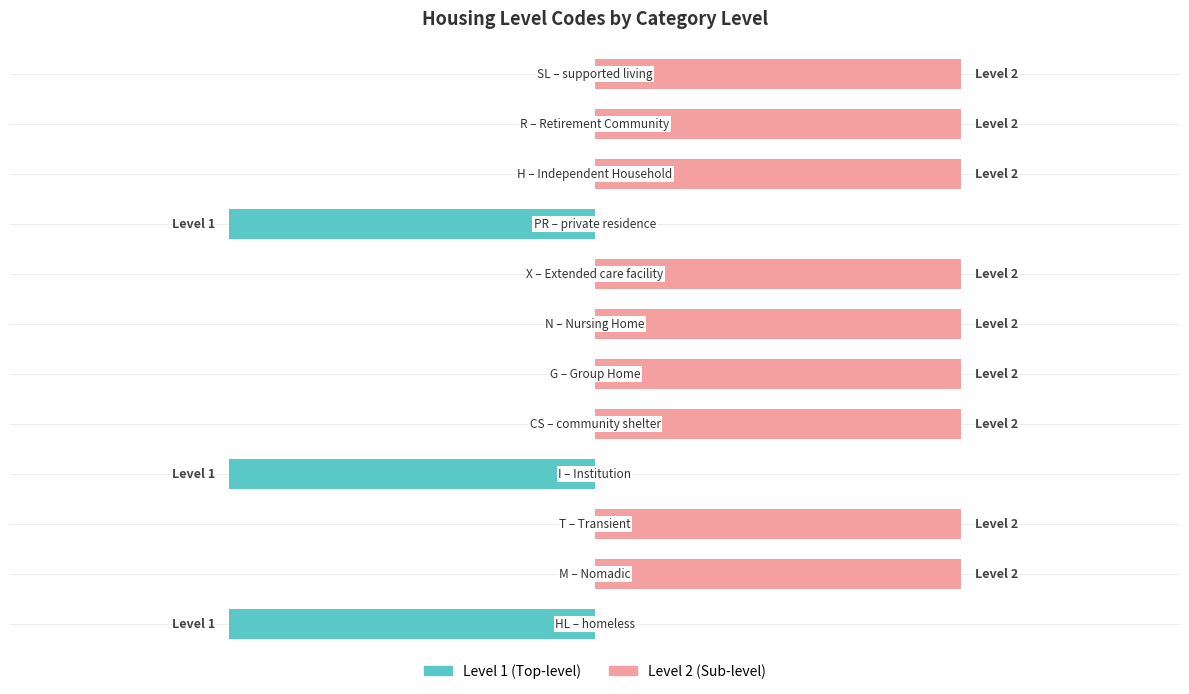

What is the lowest value of the Level 1 series?

-1